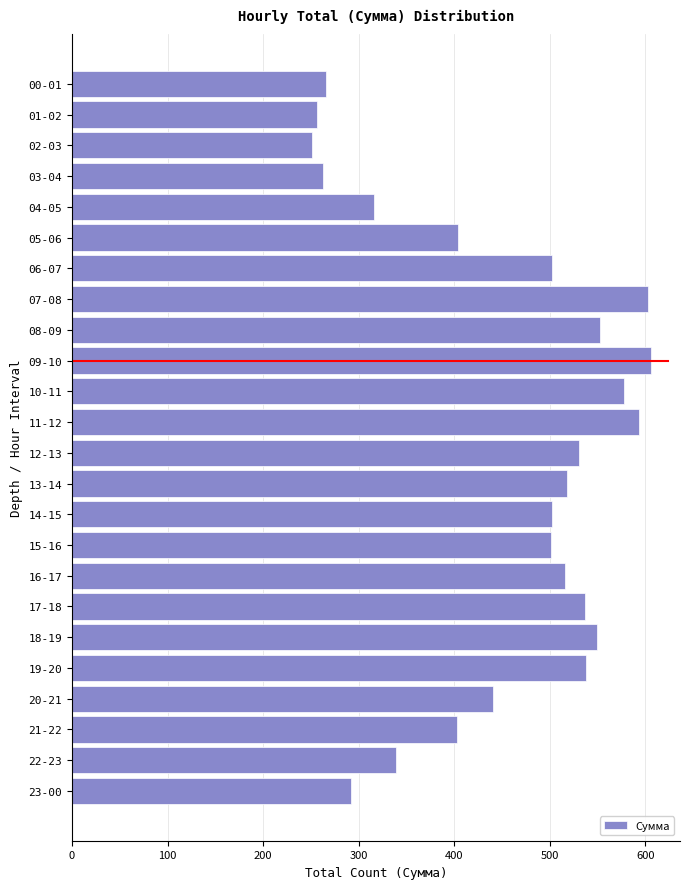

Is it true that the value at 13-14 is 518?

True